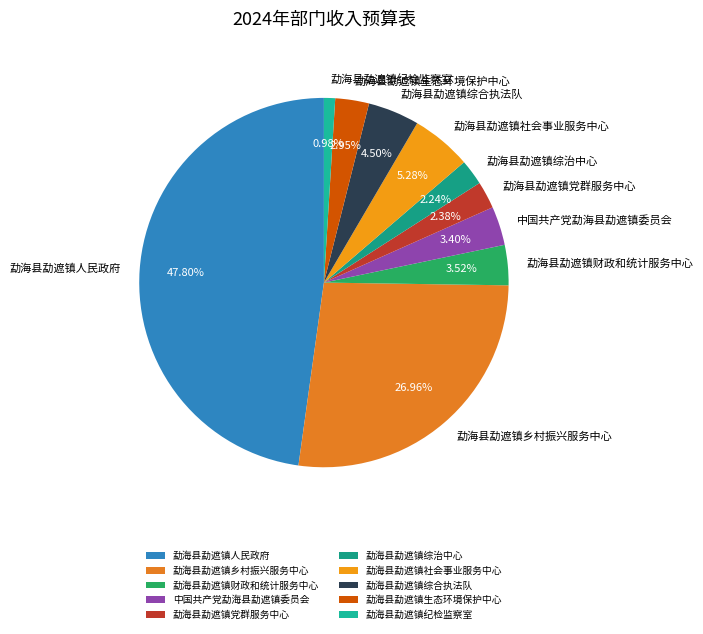

Count the number of slices in the pie.

10